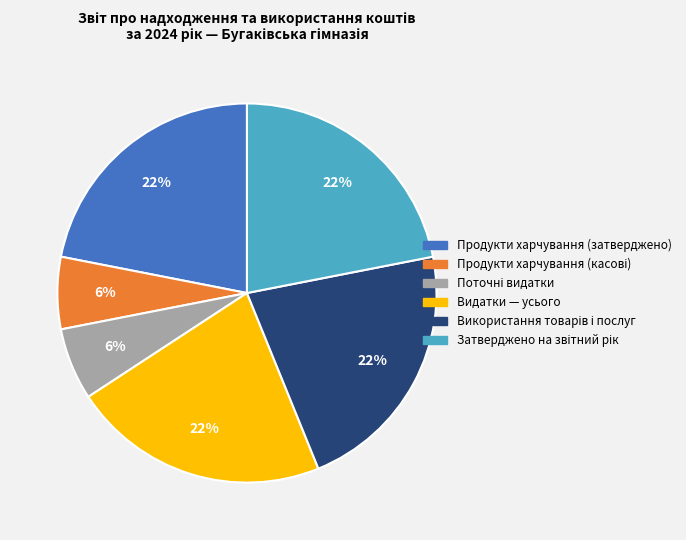

How many segments does this pie chart have?

6